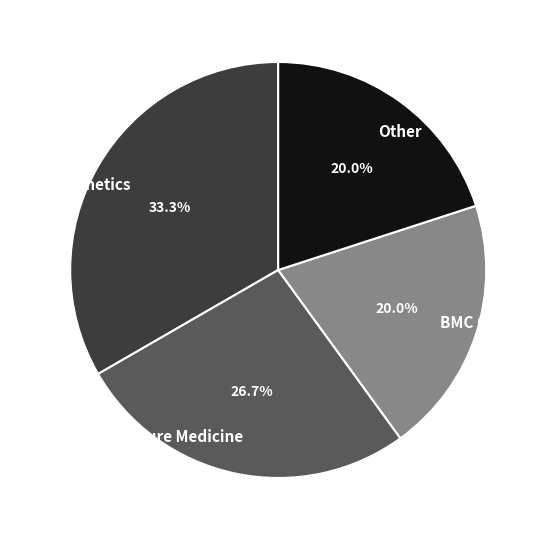

Which slice is the largest?

Nature Genetics